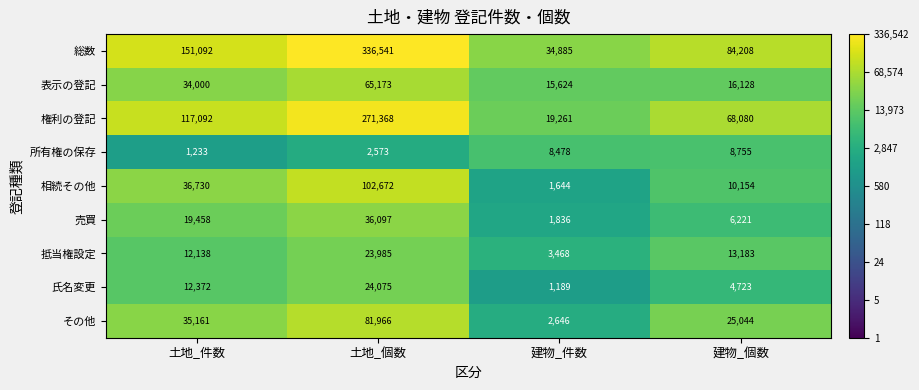

What is the total value across all series at 土地_件数?

419276